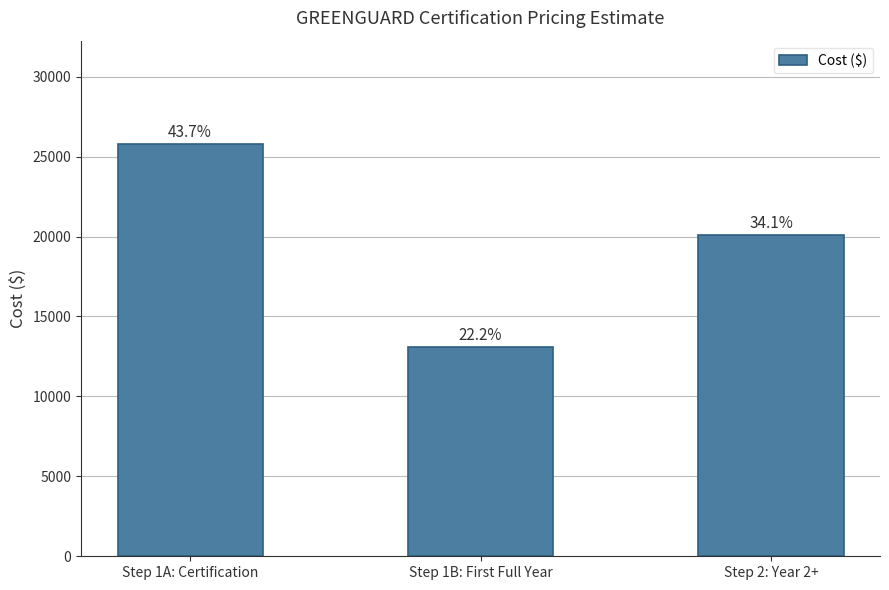

Reading left to right, extract all data points from this chart.

25800	13100	20100